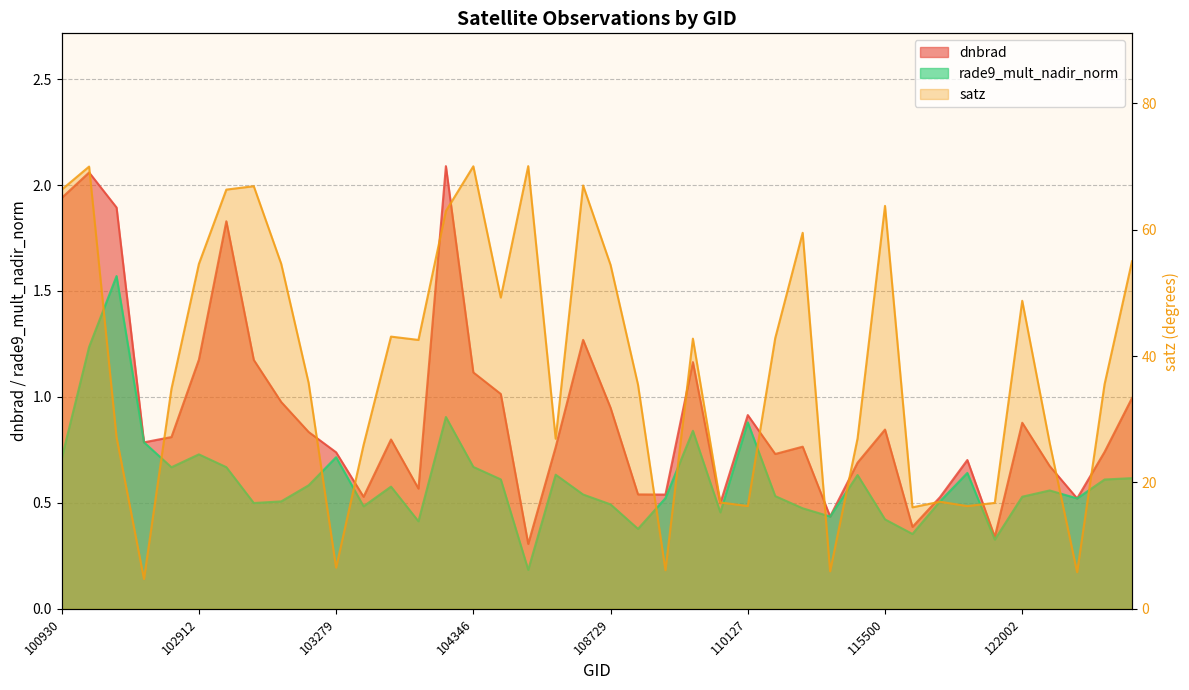

How many interior local valleys does the dnbrad series have?

11